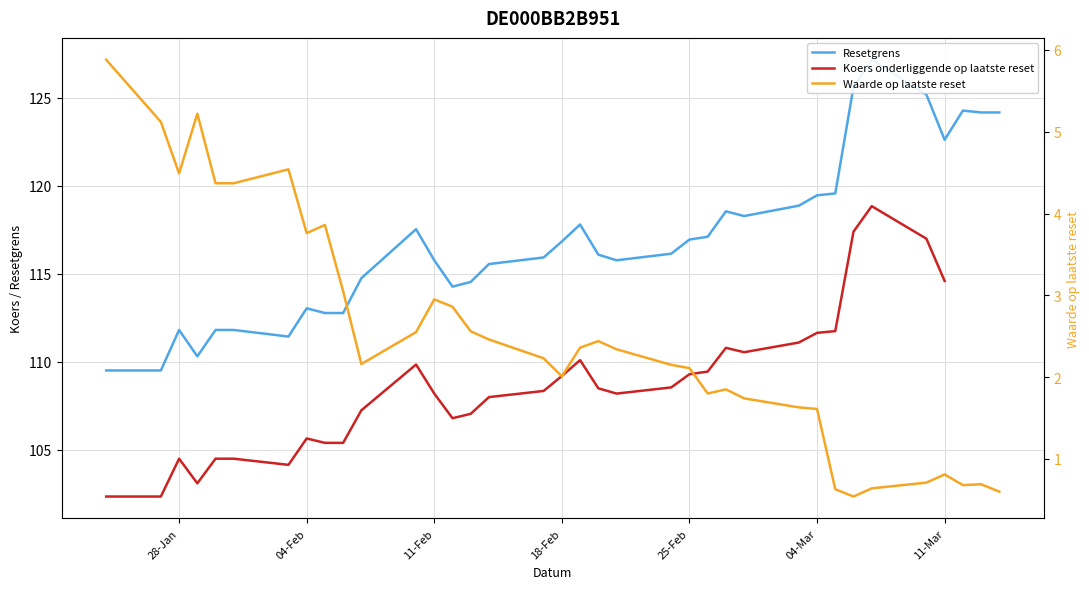

At how many categories does at least one series exceed 6?

36